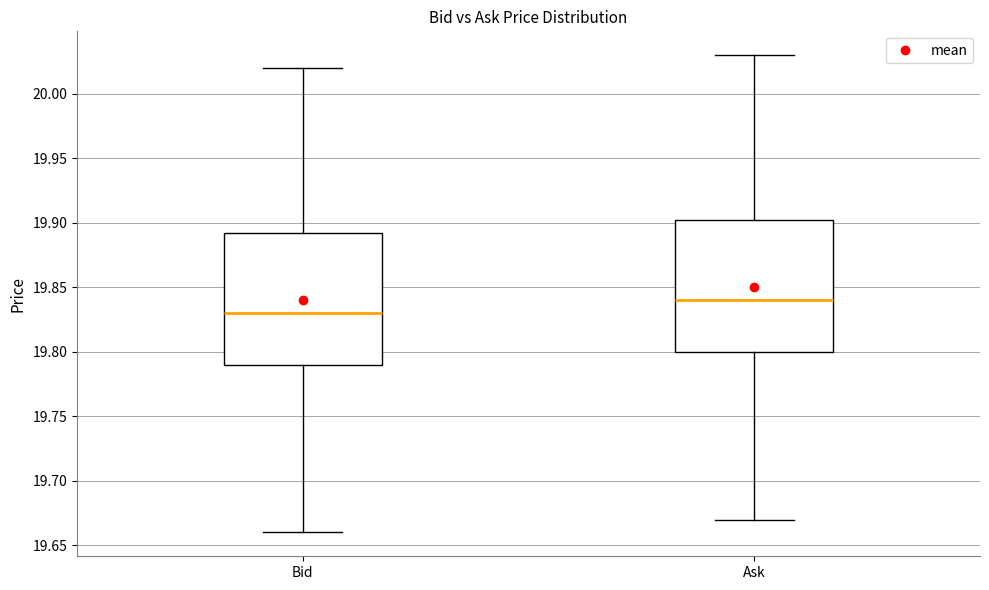

Reading left to right, transcribe this box plot: for each box, give where its median line is, the range the box spans, and where its two whiskers end, as read against the y-axis. The values are not printed on the chart, so give them approximately, as read against the axis.

Bid: median 19.830, box 19.790 to 19.895, whiskers 19.660 to 20.020
Ask: median 19.840, box 19.800 to 19.905, whiskers 19.670 to 20.030